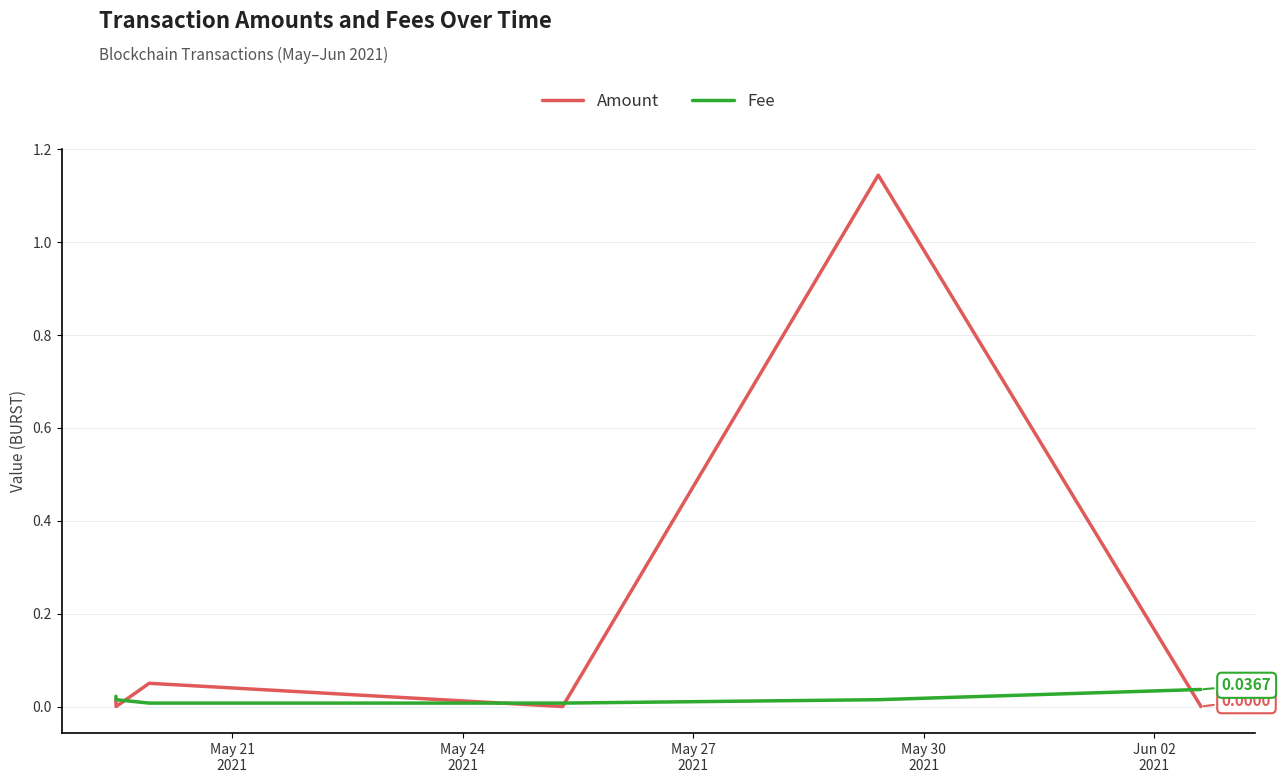

Which series has the widest spread of values?

Amount